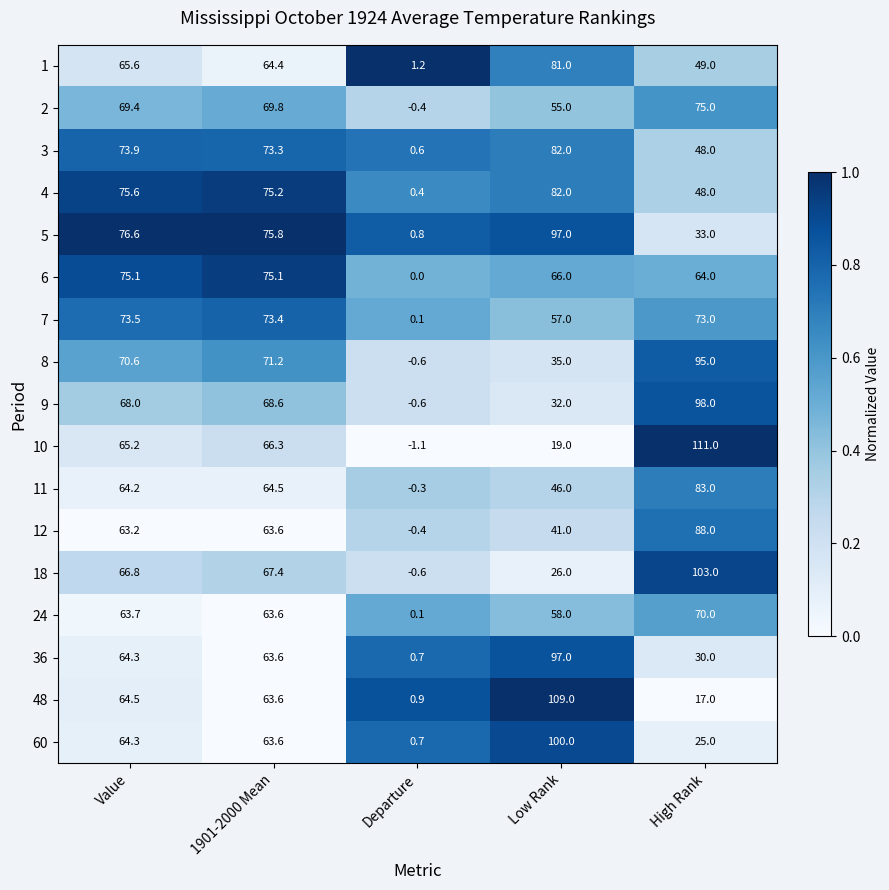

Is it true that 24 equals 24.1 at High Rank?

False